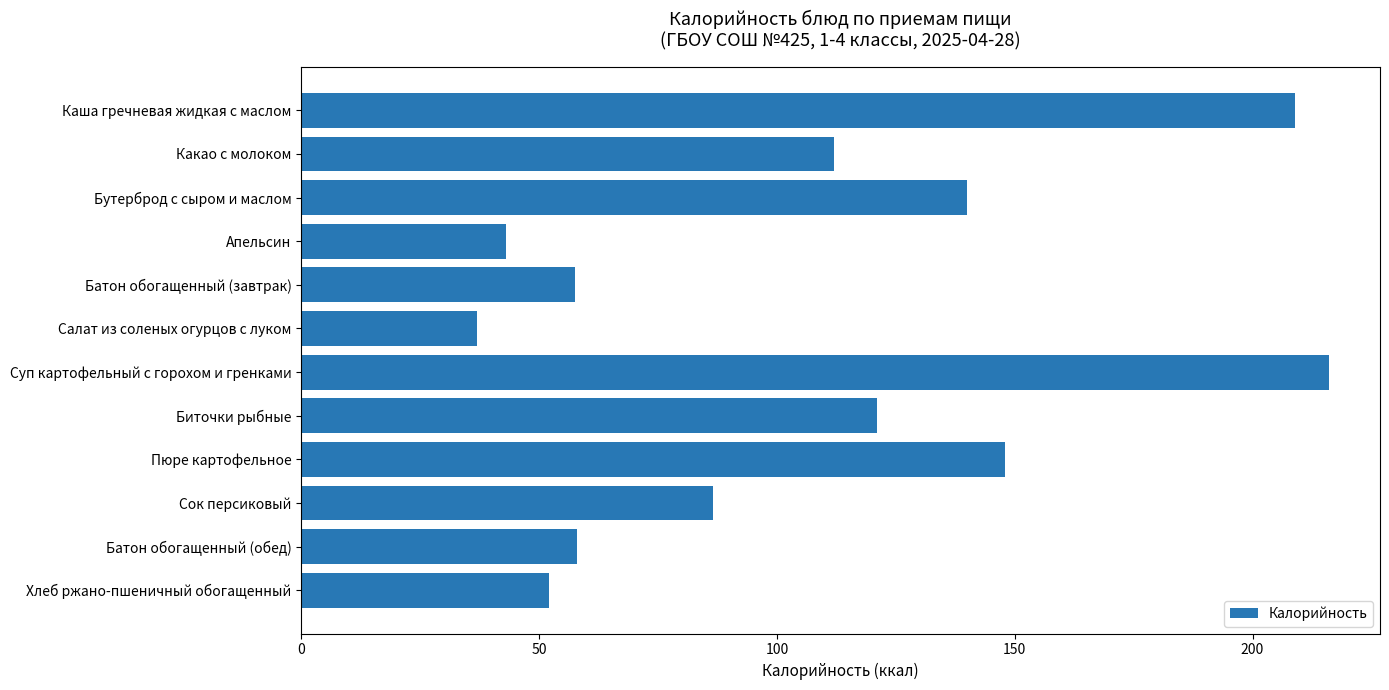

What is the label of the 10th bar from the bottom?

Бутерброд с сыром и маслом